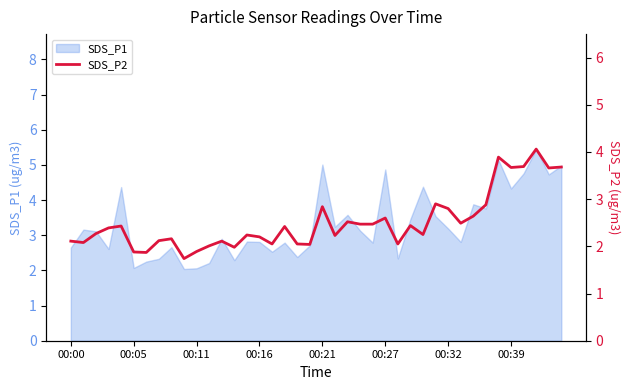

True or false: SDS_P1 has a value of 5.9 at 00:39.

False